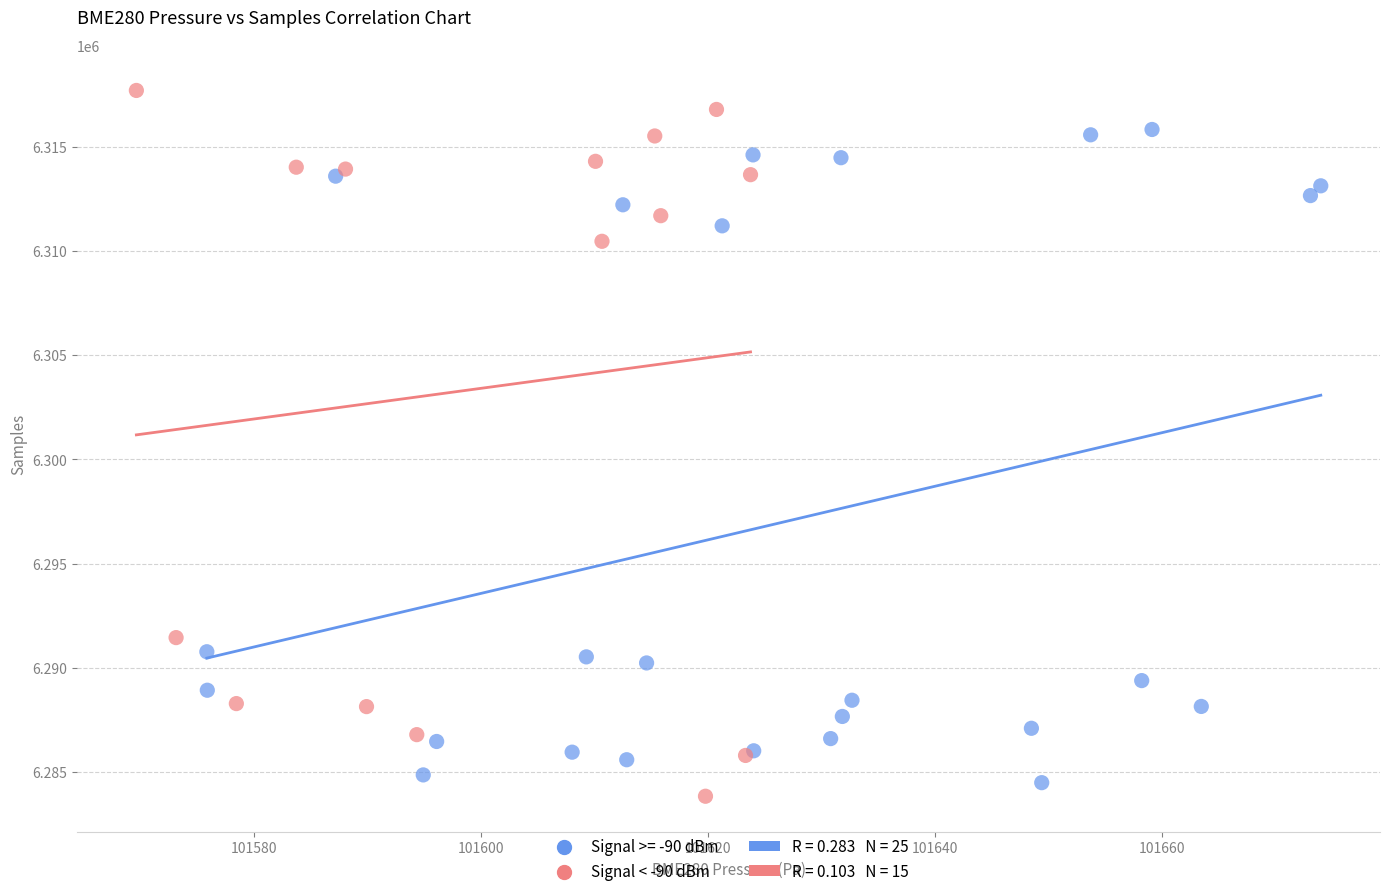

Which series has the widest spread of Y values?

Signal < -90 dBm